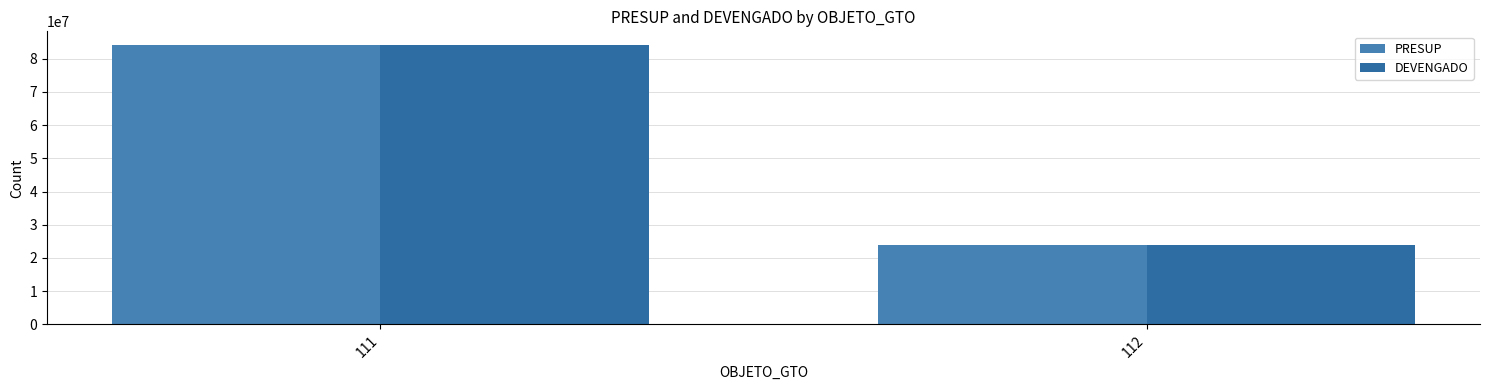

What is the value of the PRESUP bar at the 1st from the left?

84057549